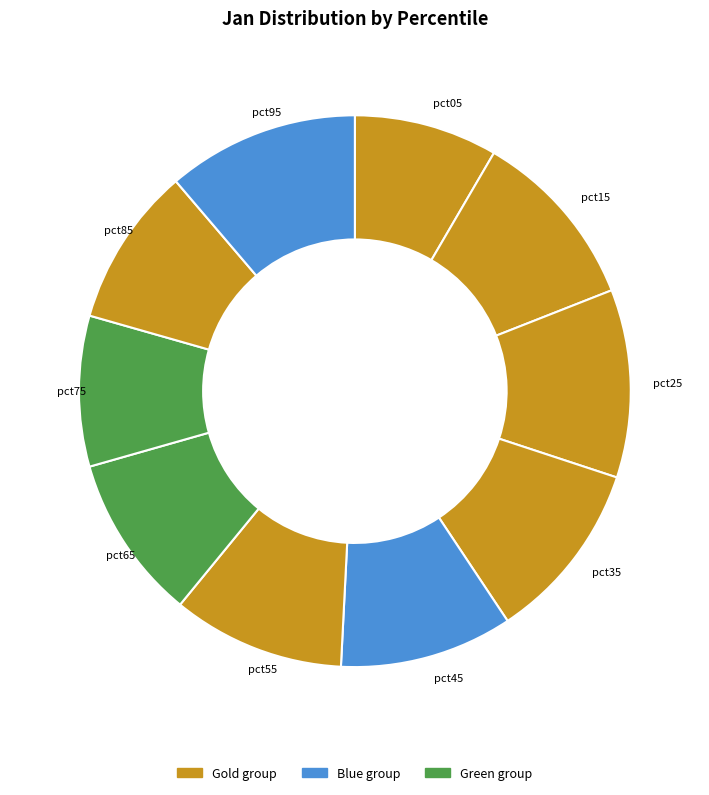

Is pct75 the majority of the pie?

No